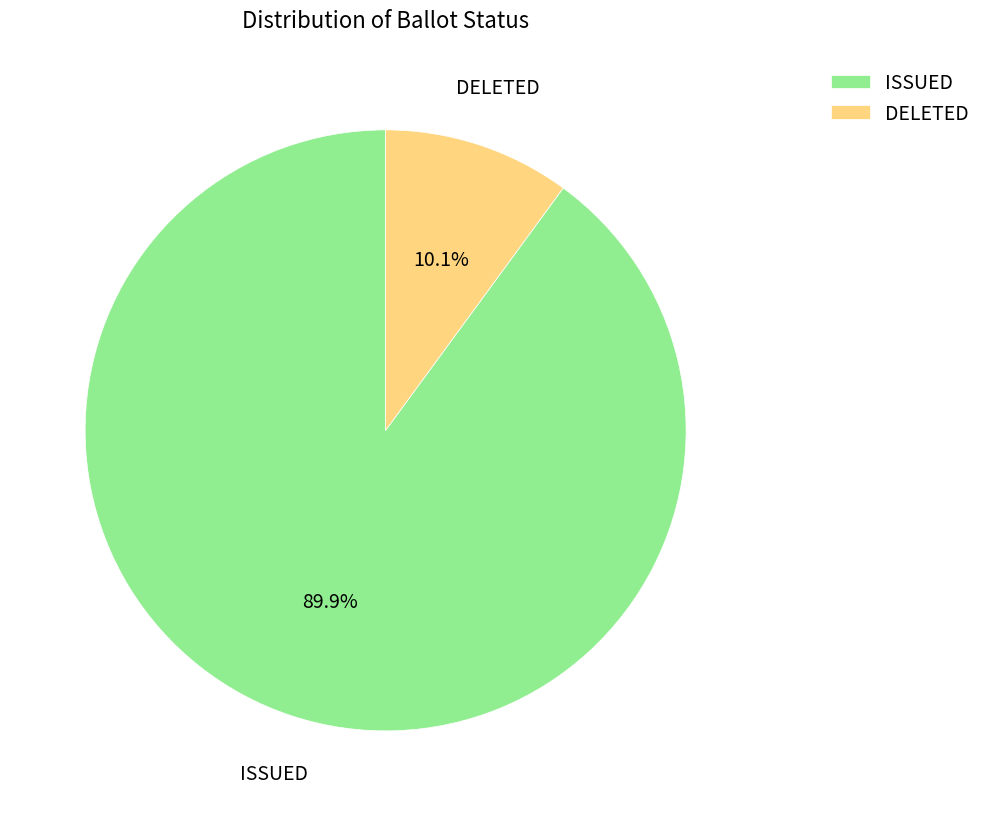

What is the total percentage of ISSUED and DELETED?

100.0%